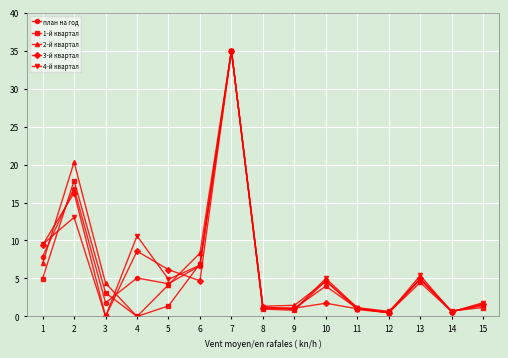

At which category does план на год reach its first local peak?

2